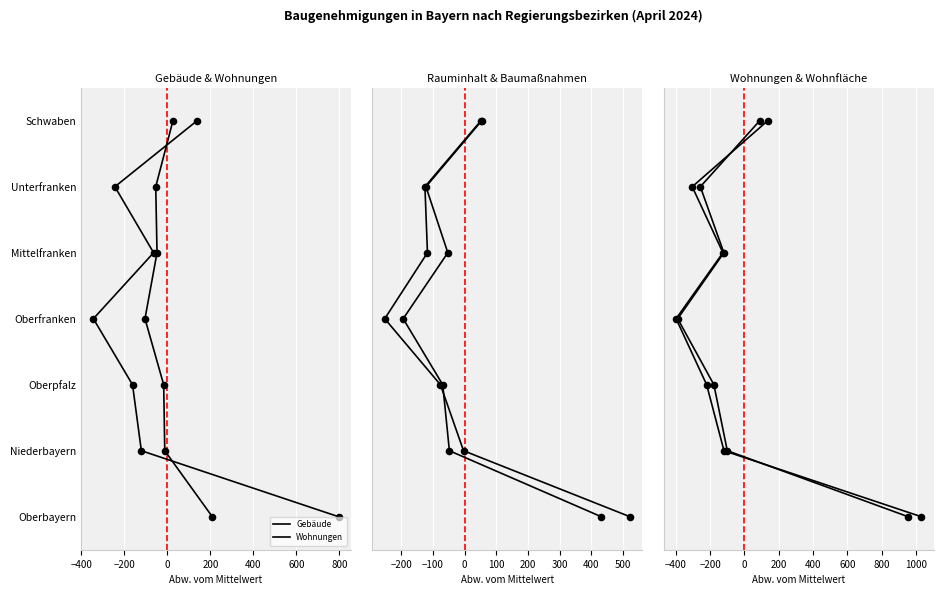

Which series reaches the maximum Y coordinate?

Gebäude (Wohngebäude)